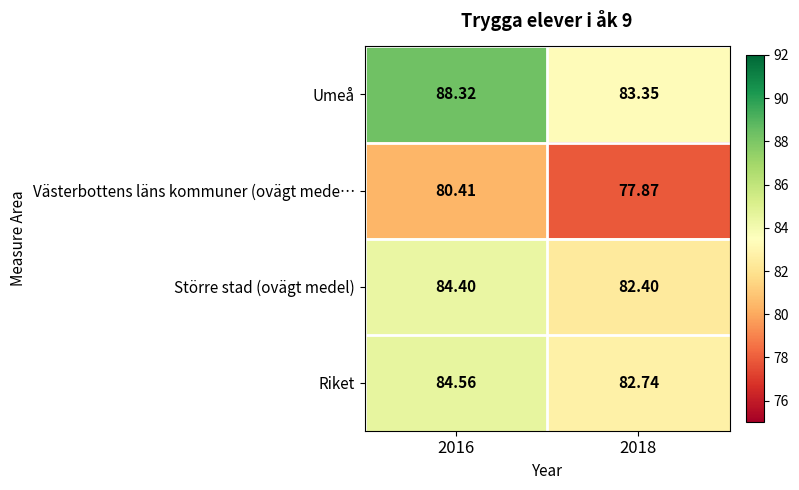

Is the value of Riket at 2018 greater than the value of Större stad (ovägt medel) at 2018?

Yes